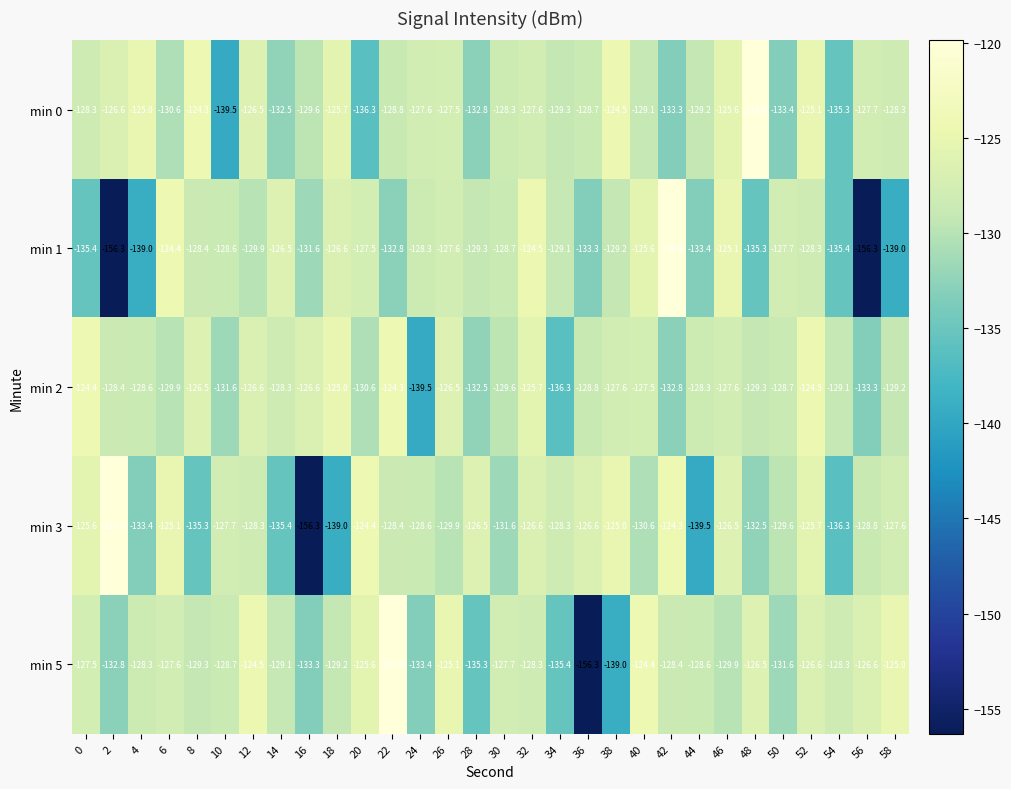

What is the approximate value of min 3 at 10?

-127.7